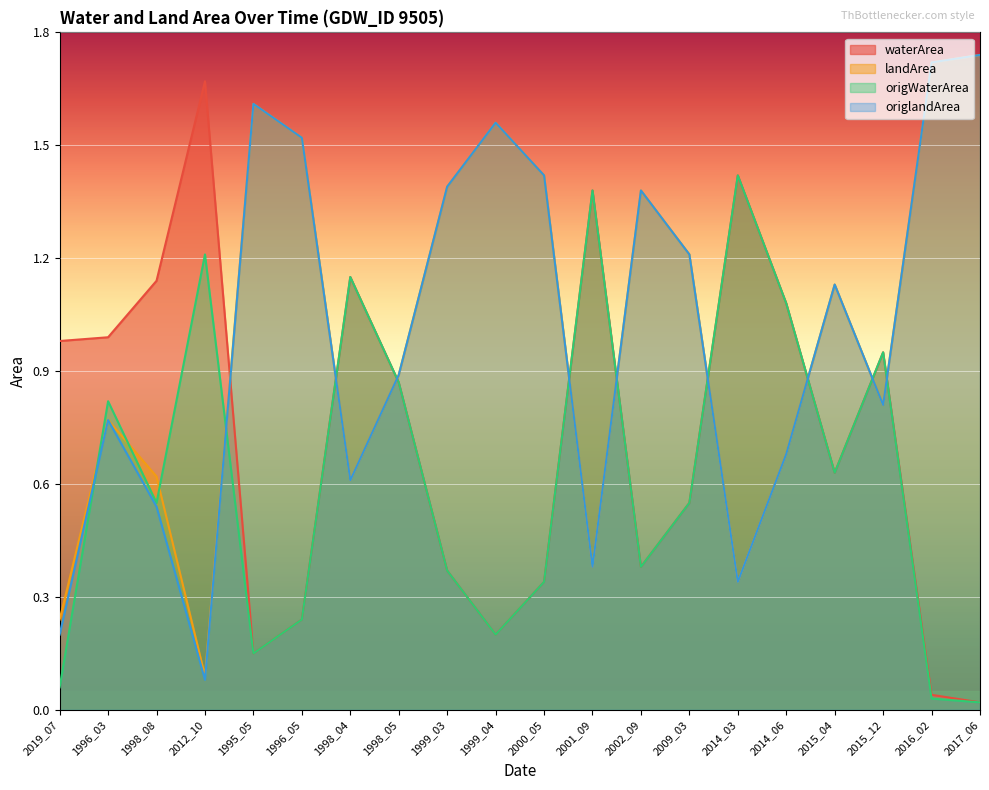

List the series in order of their peak value, lowest first.

origWaterArea, waterArea, landArea, origlandArea